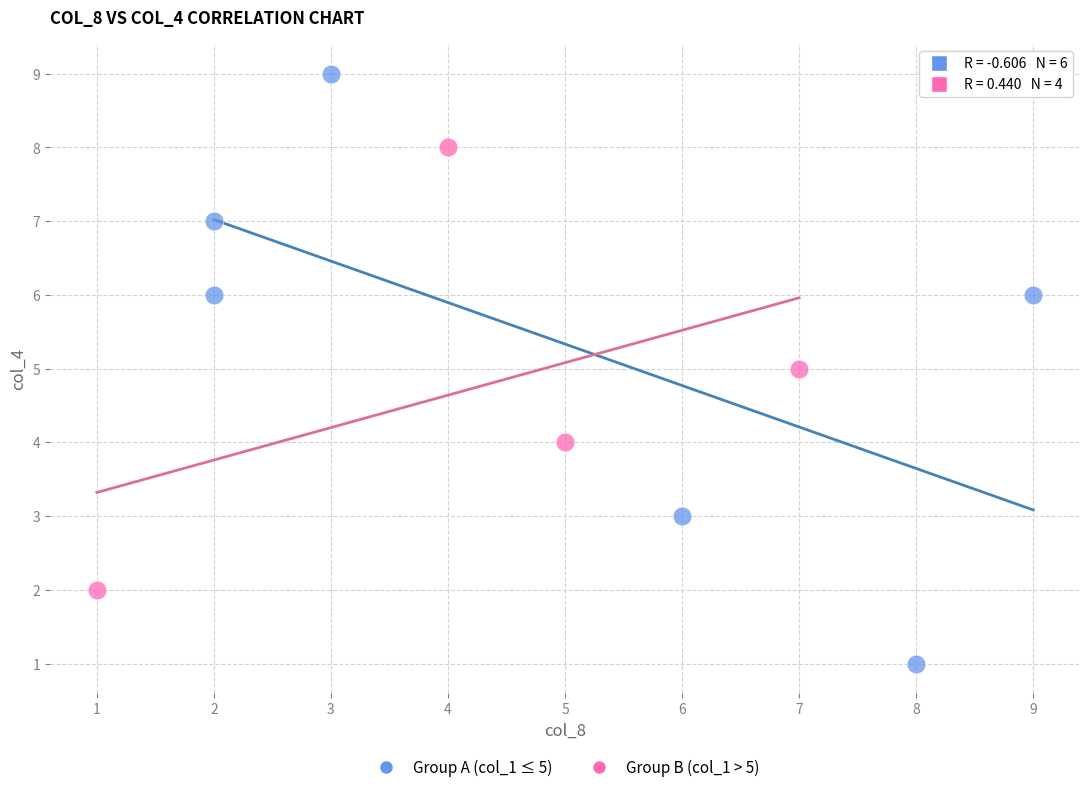

Which series has the widest spread of Y values?

Group A (col_1 ≤ 5)